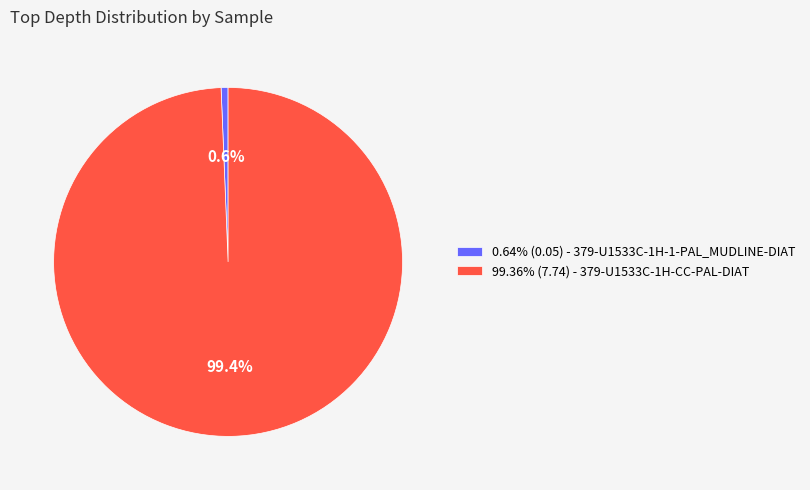

Is there any slice that represents more than half of the pie?

Yes